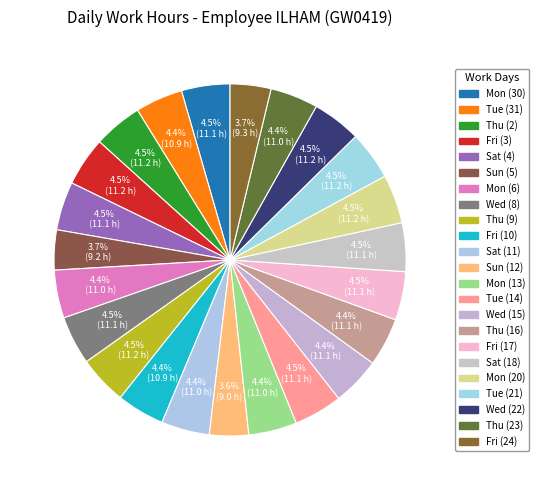

To the nearest percent, what portion does Tue (21) represent?

4%